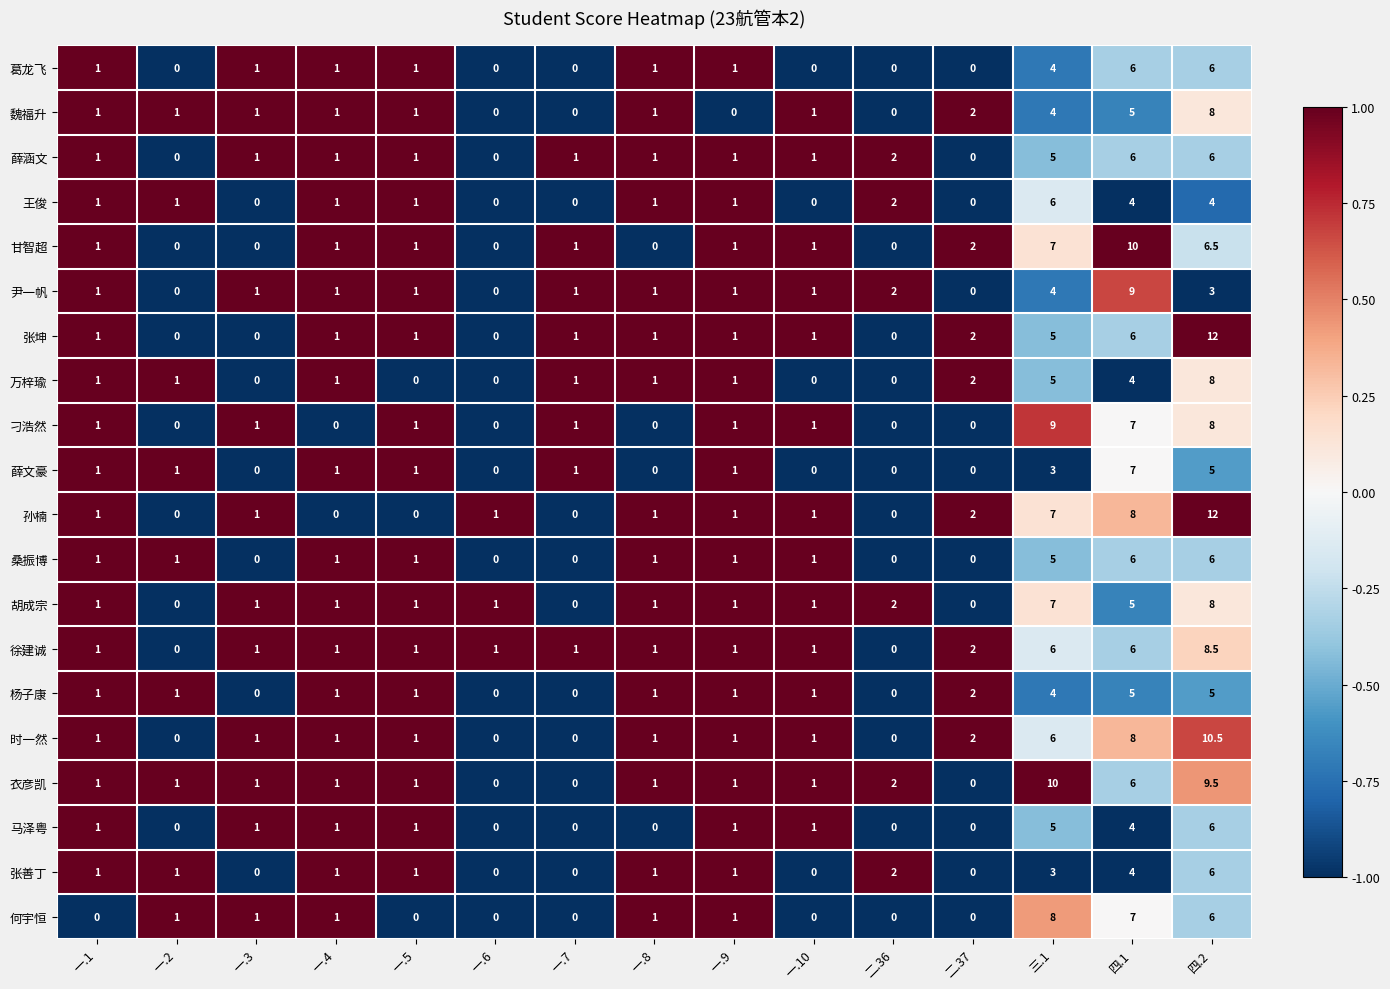

What is the maximum value shown in the chart?

12.0